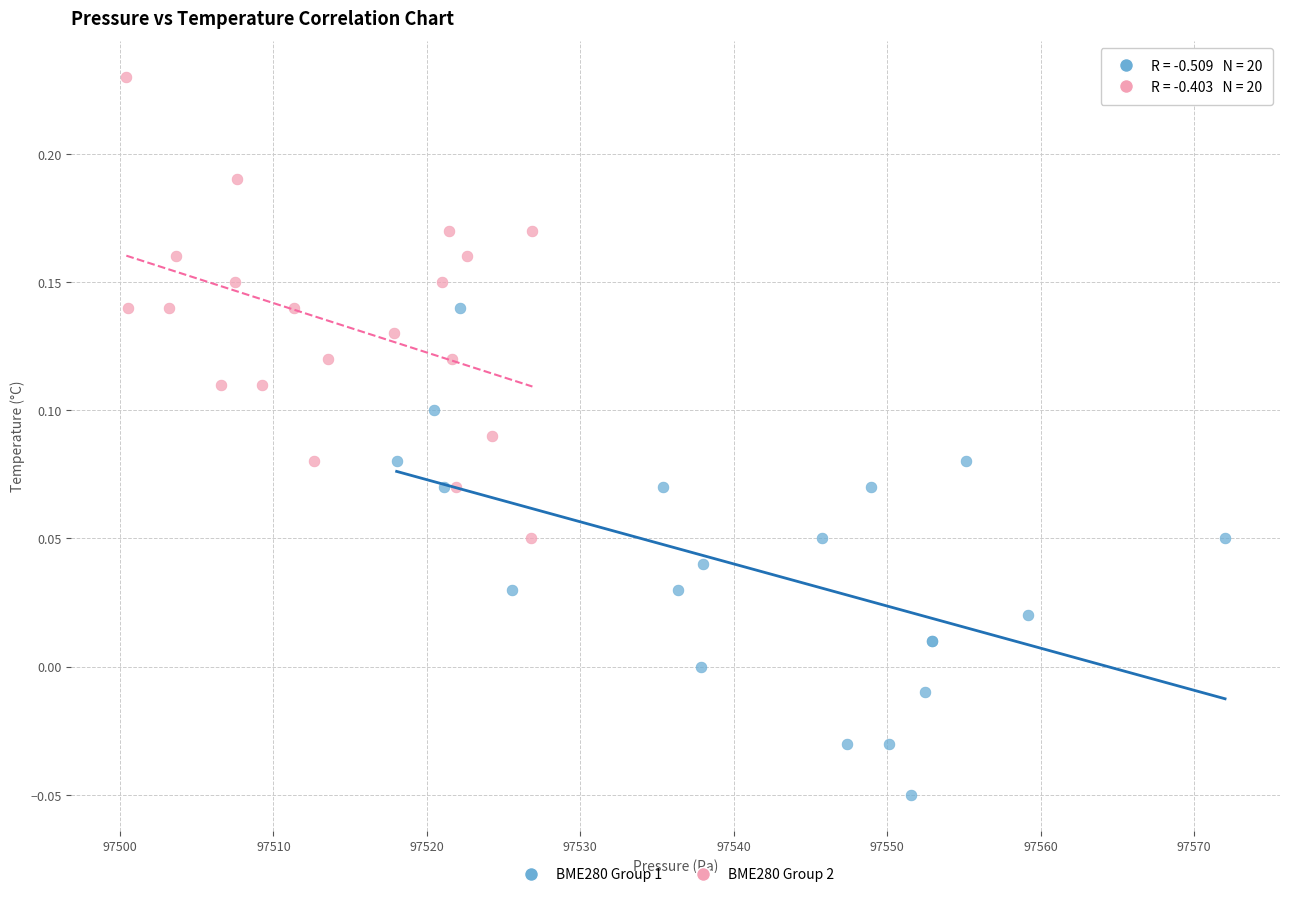

Which series reaches the minimum Y coordinate?

BME280 Group 1